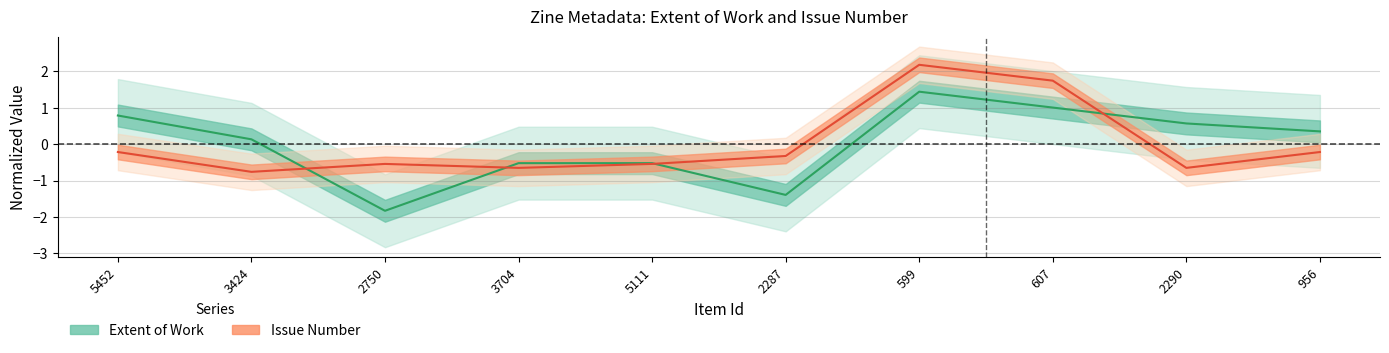

Which category has the highest value in the Extent of Work series?

599